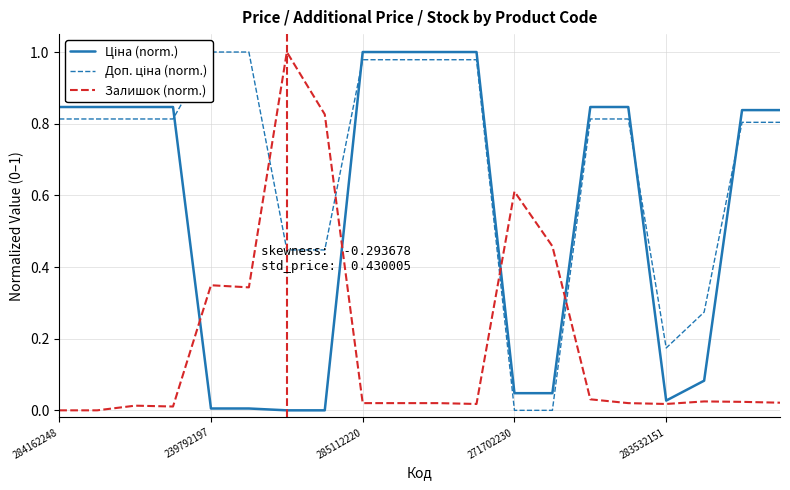

The Залишок (norm.) series shows 0.6 at 271702230. True or false?

True